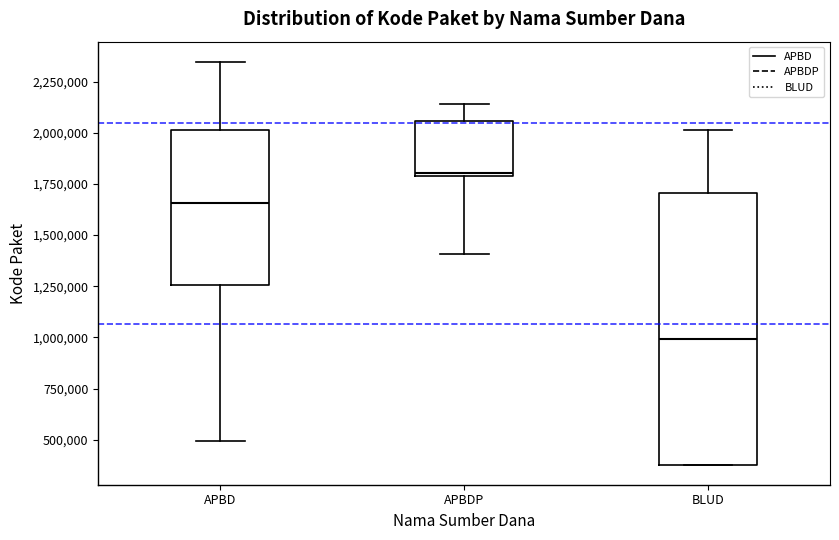

Comparing the boxes themselves (not the whiskers), which one is the tallest?

BLUD